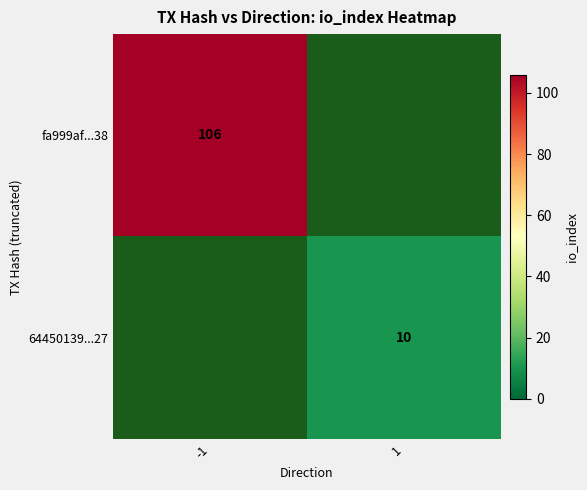

Count the number of categories in the chart.

2